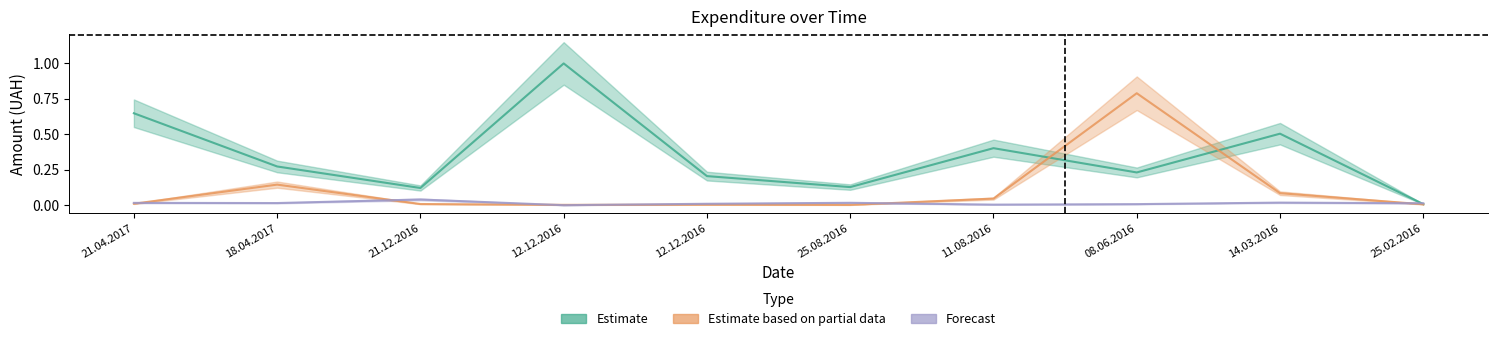

Which has a higher value, 18.04.2017 or 12.12.2016?

12.12.2016